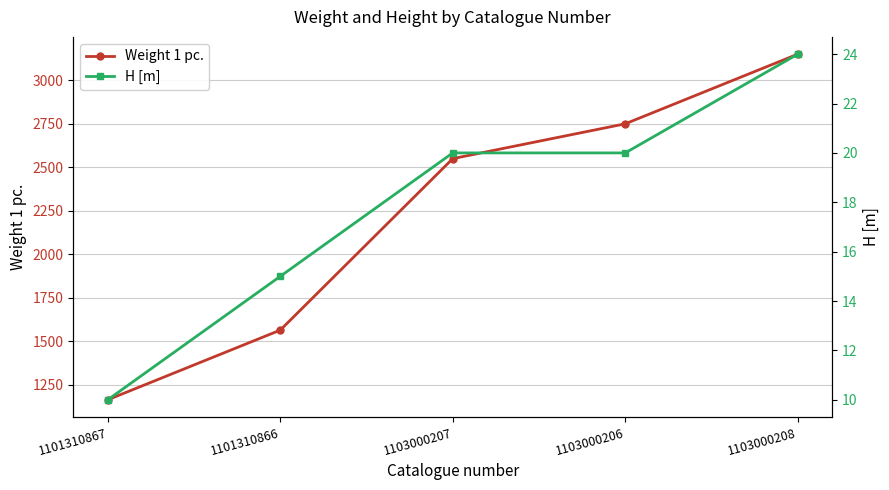

What is the difference between the H [m] values at 1101310866 and 1103000208?

9